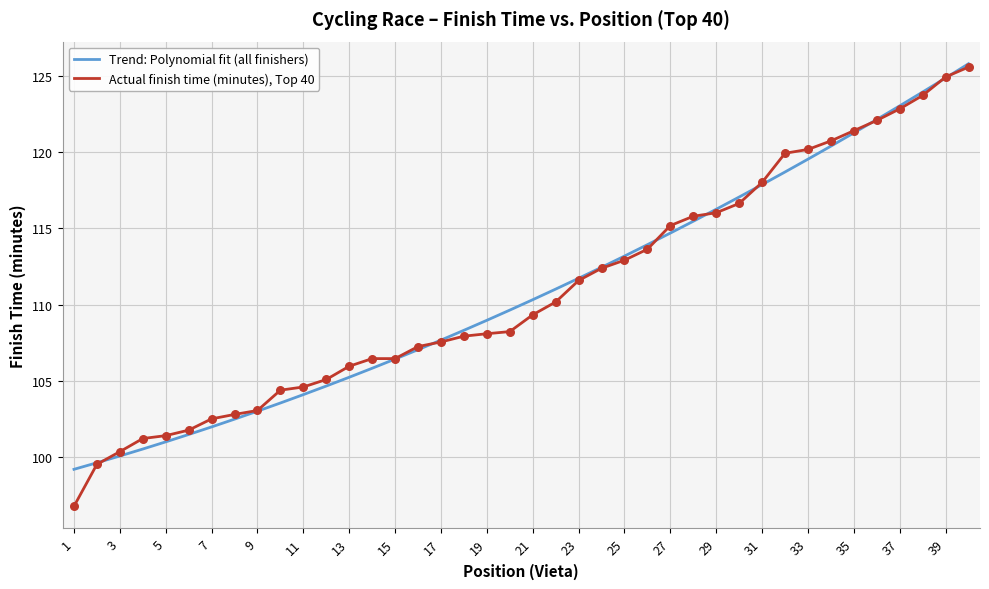

At how many categories does at least one series exceed 108?

23